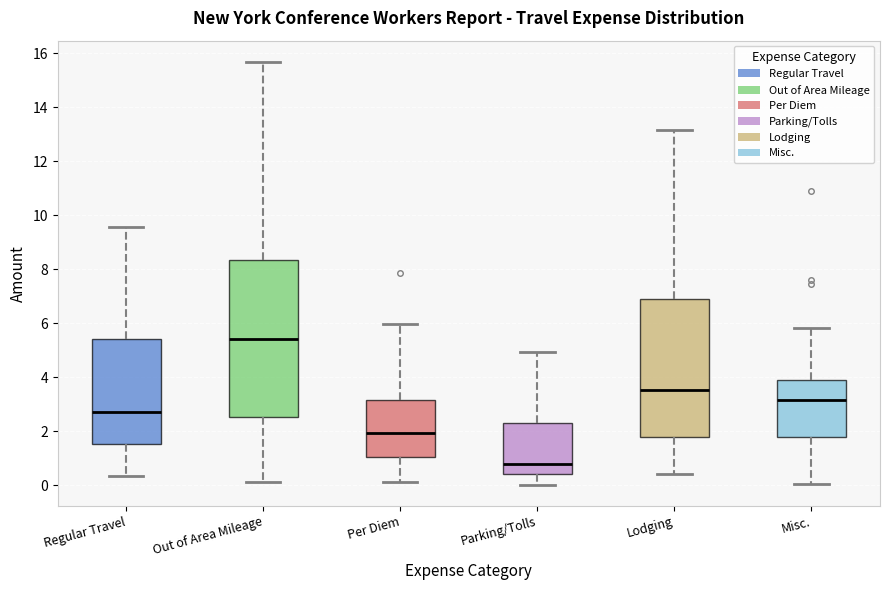

Comparing the boxes themselves (not the whiskers), which one is the tallest?

Out of Area Mileage